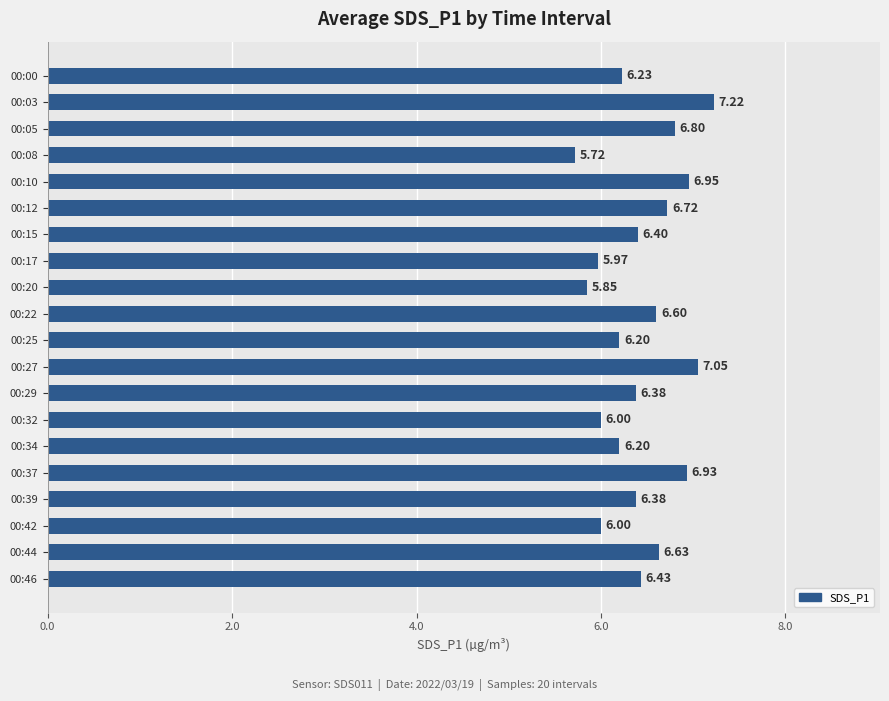

Which label corresponds to the smallest value in the chart?

00:08